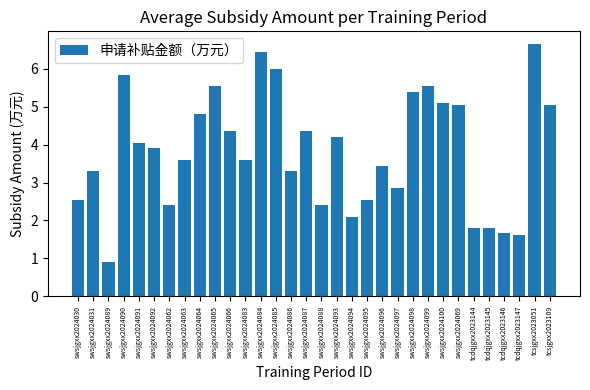

At which label is the value closest to 3?

swsjgxx2024097